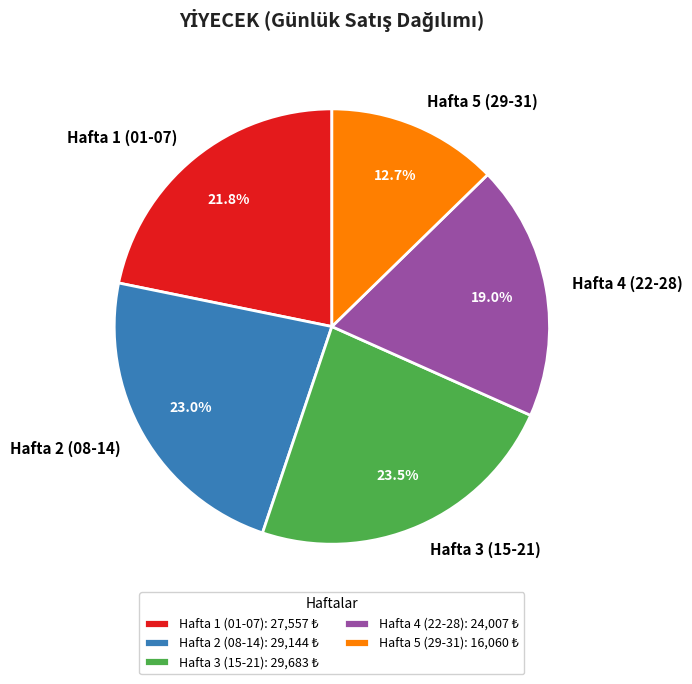

How many slices are in this pie chart?

5